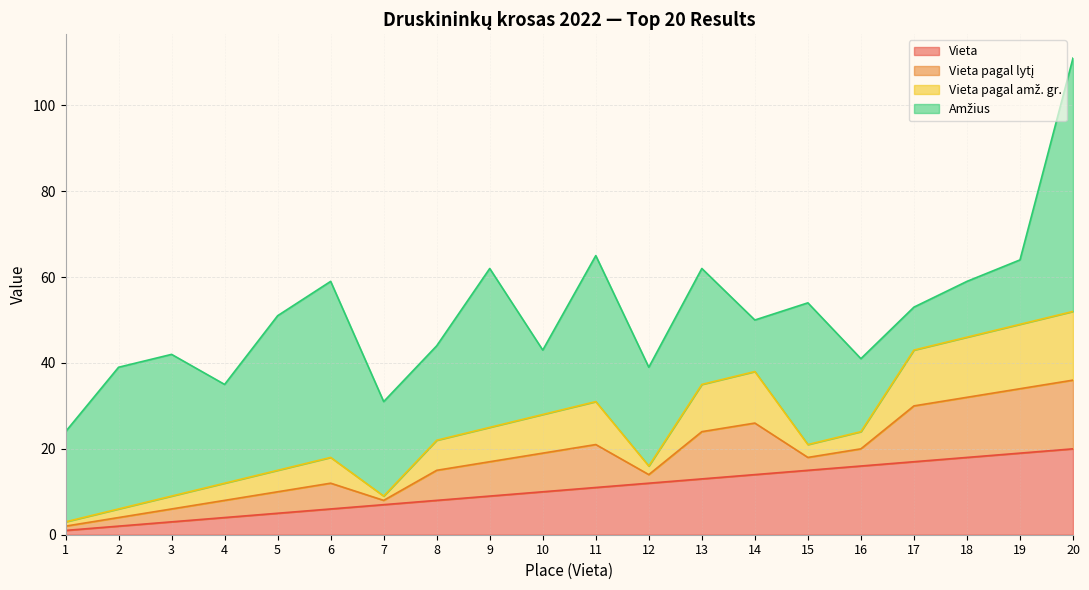

What is the difference between the maximum and minimum values in the Vieta pagal lytį series?

15